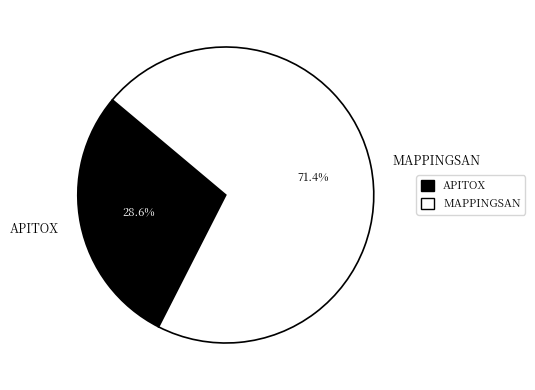

The APITOX slice represents 34% of the pie. True or false?

False